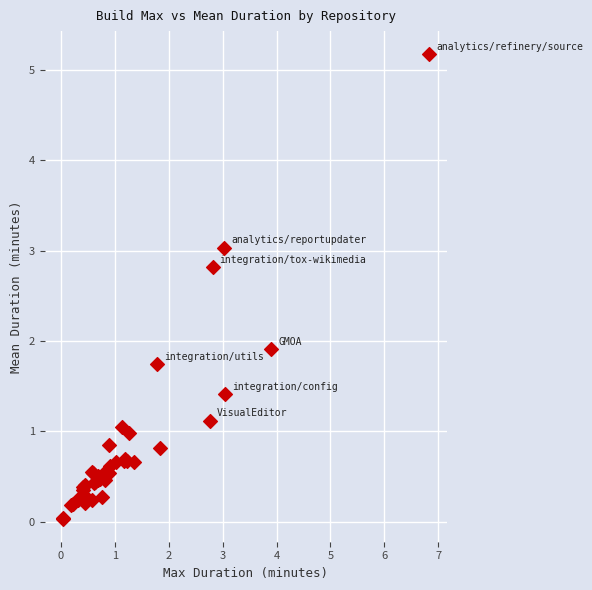

What Y value in the scatter plot is closest to 2?

1.9